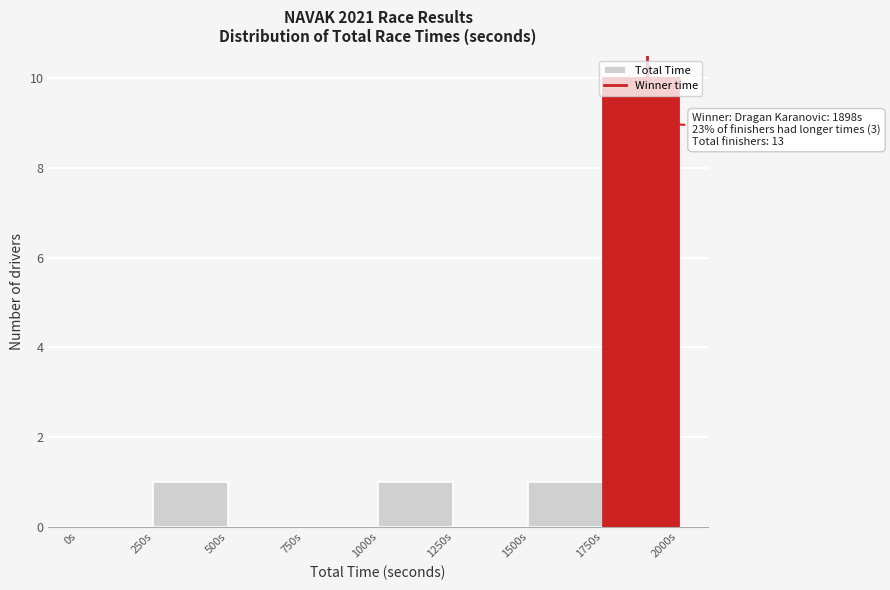

Over which range of the x-axis is the bar tallest?

1750 to 2000